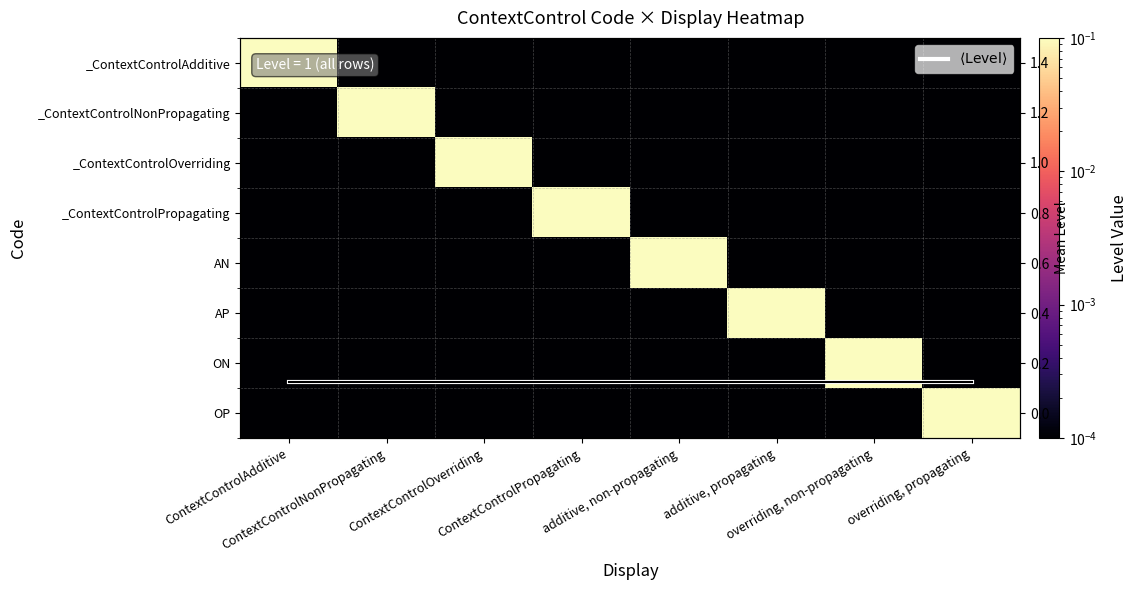

What is the difference between the highest and lowest values at ContextControlNonPropagating?

0.1